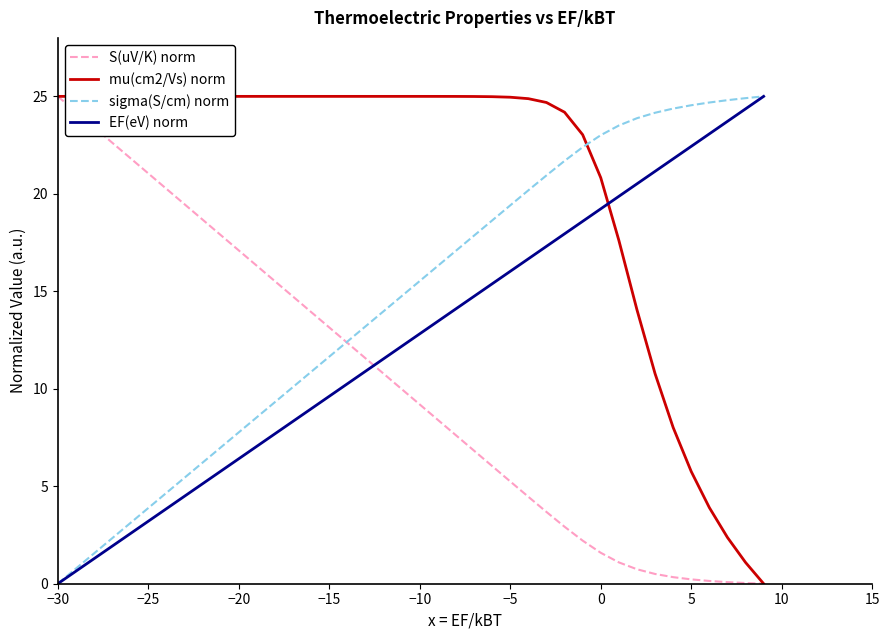

Does the chart display data point markers on the line(s)?

No